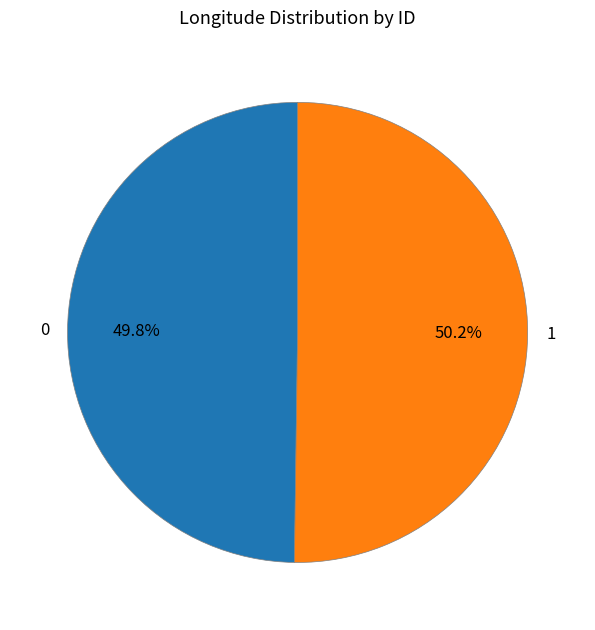

What percentage is NOT represented by 1?

49.8%